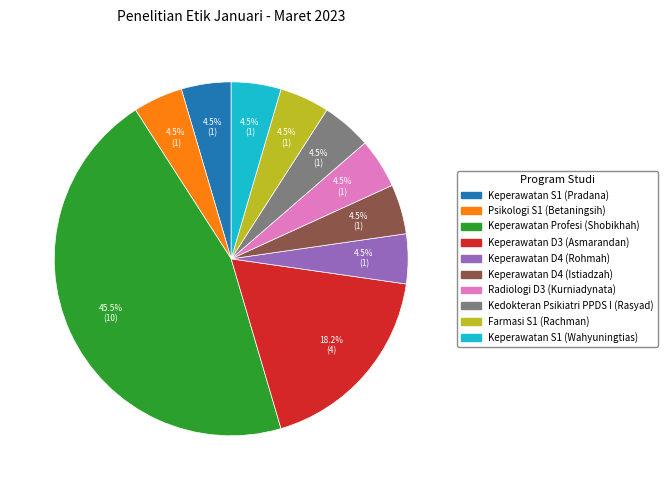

Between Keperawatan D3 (Asmarandan) and Keperawatan S1 (Wahyuningtias), which is larger?

Keperawatan D3 (Asmarandan)